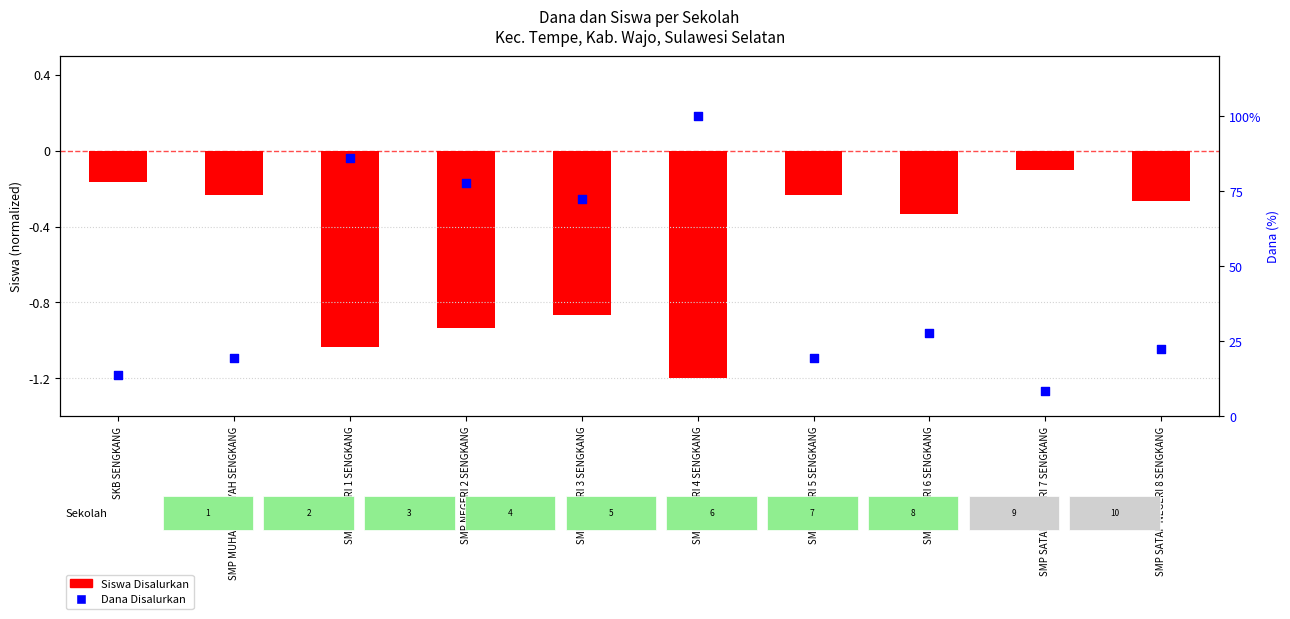

What are all the series names shown in the legend?

Siswa Disalurkan, Dana Disalurkan